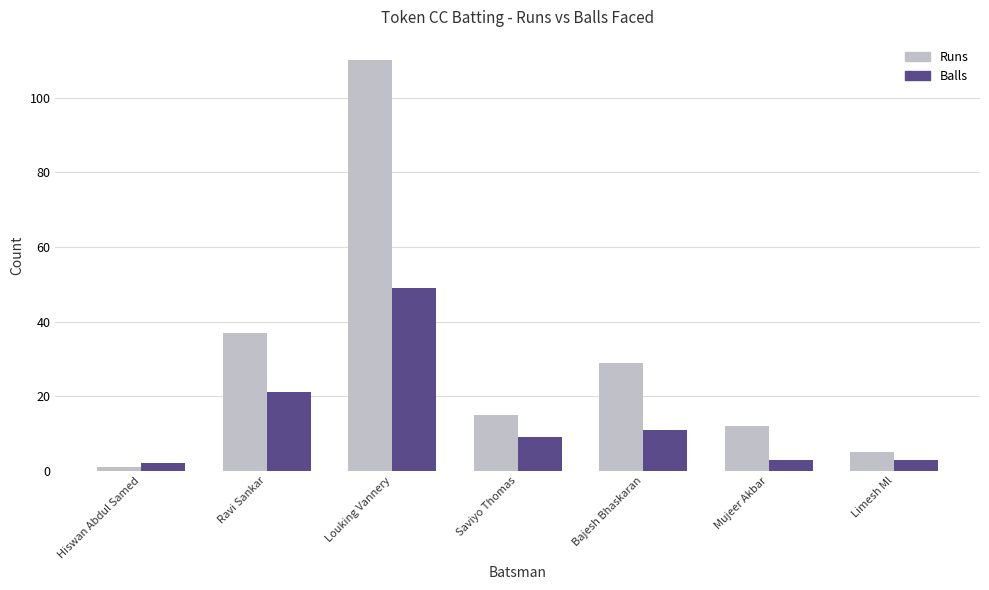

What position from the left is Ravi Sankar?

2